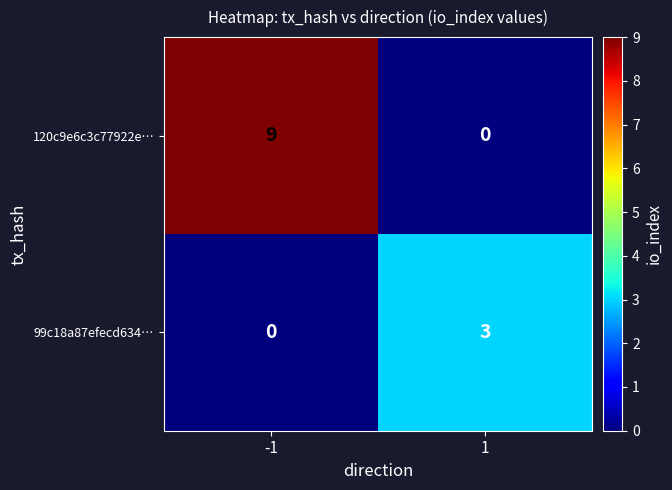

What is the total value across all series at -1?

9